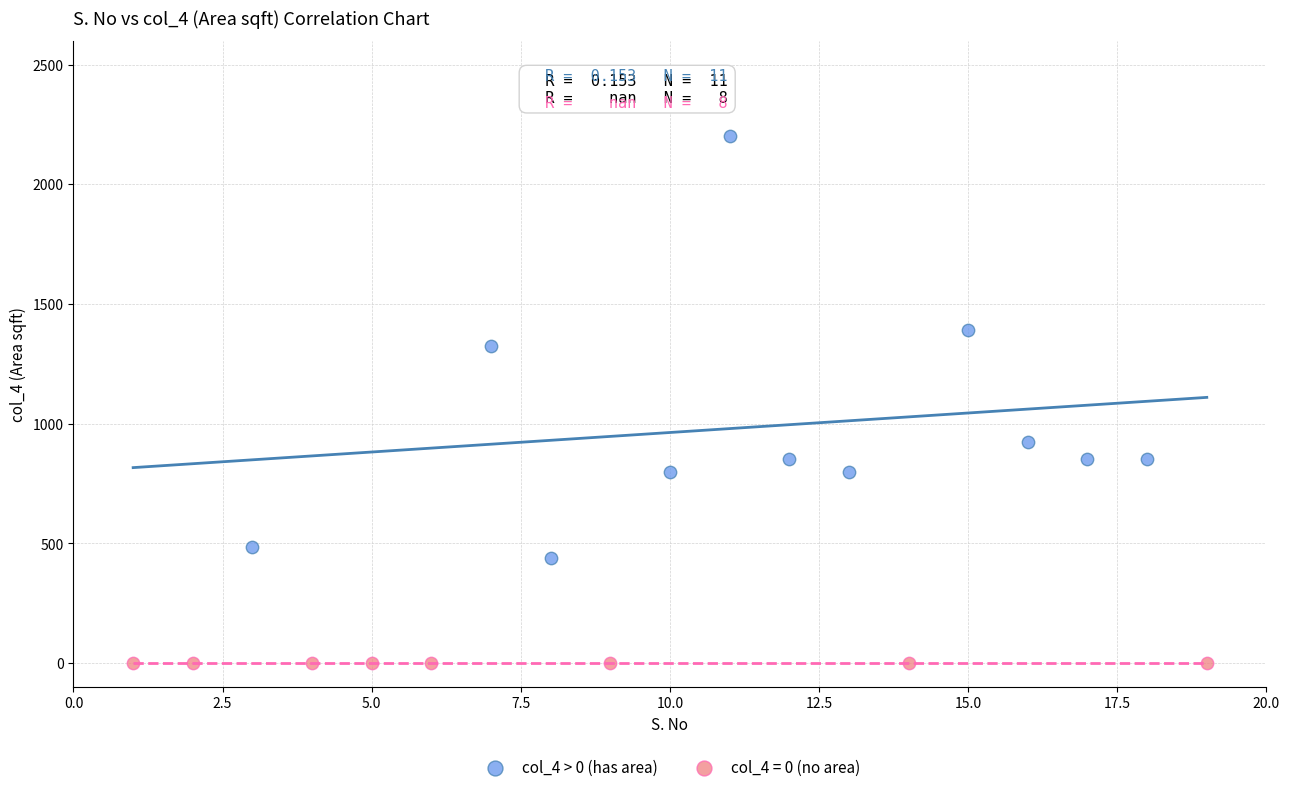

Which series reaches the maximum Y coordinate?

col_4 > 0 (has area)